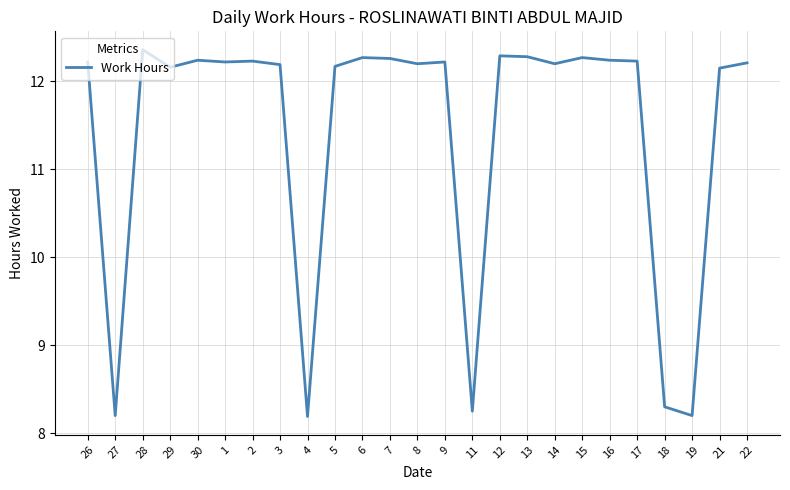

Approximately how many times larger is the value at 13 compared to 5?

1.0